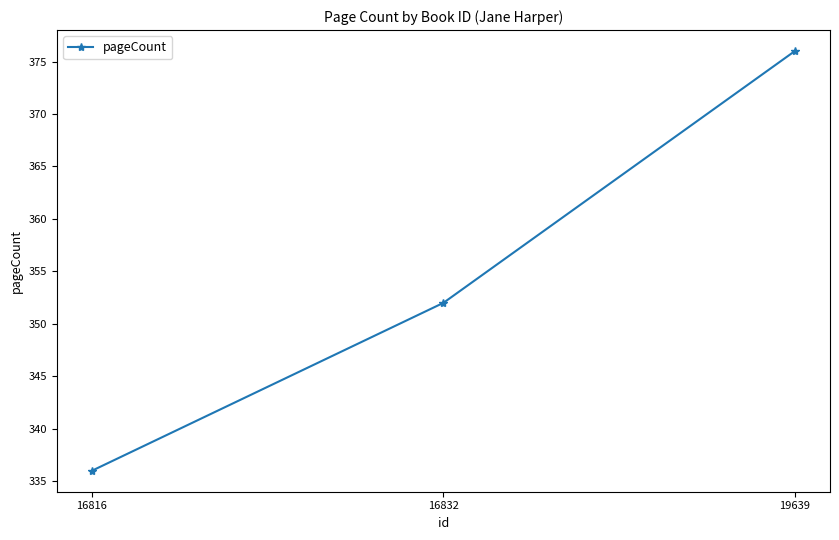

List the labels in order of value, smallest first.

16816, 16832, 19639